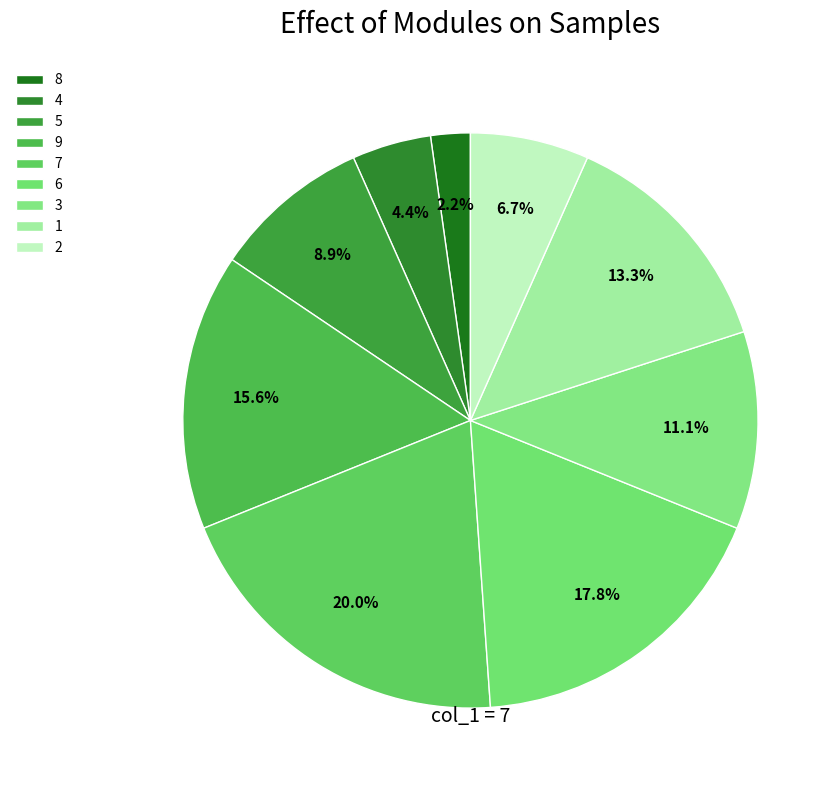

Is the sum of 8 and 3 greater than half?

No